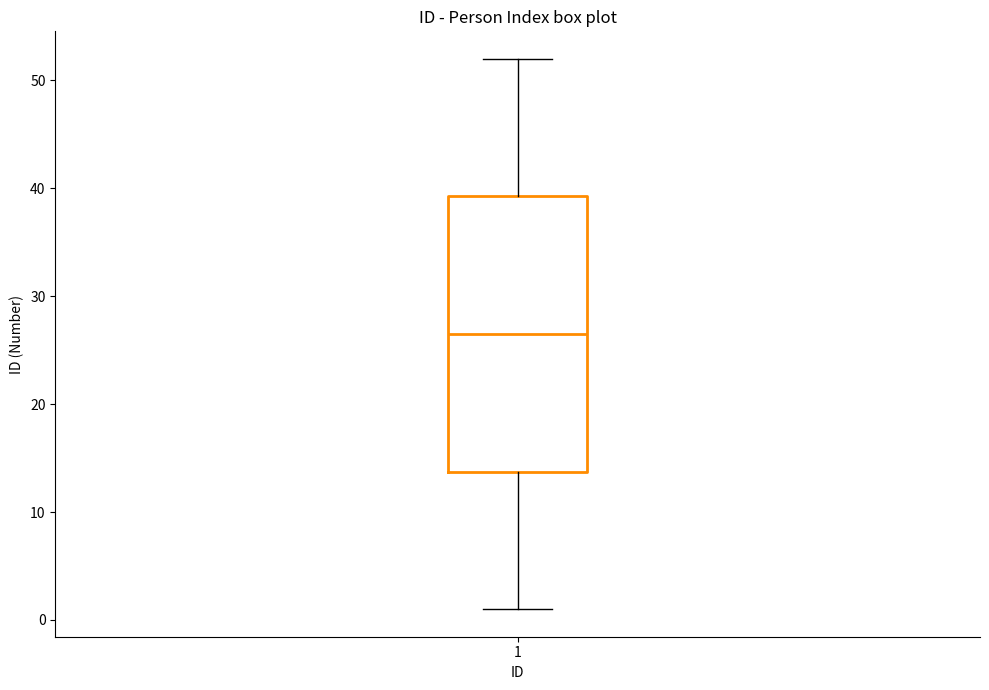

Transcribe this box plot: give where the median line is, the range the box spans, and where the two whiskers end, as read against the y-axis. The values are not printed on the chart, so give them approximately, as read against the axis.

median 27, box 14 to 39, whiskers 1 to 52